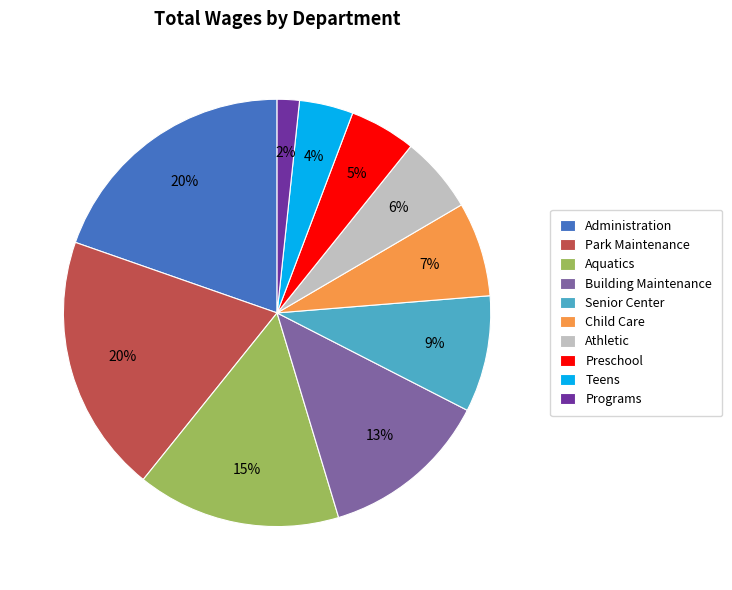

The Administration slice represents 20% of the pie. True or false?

True